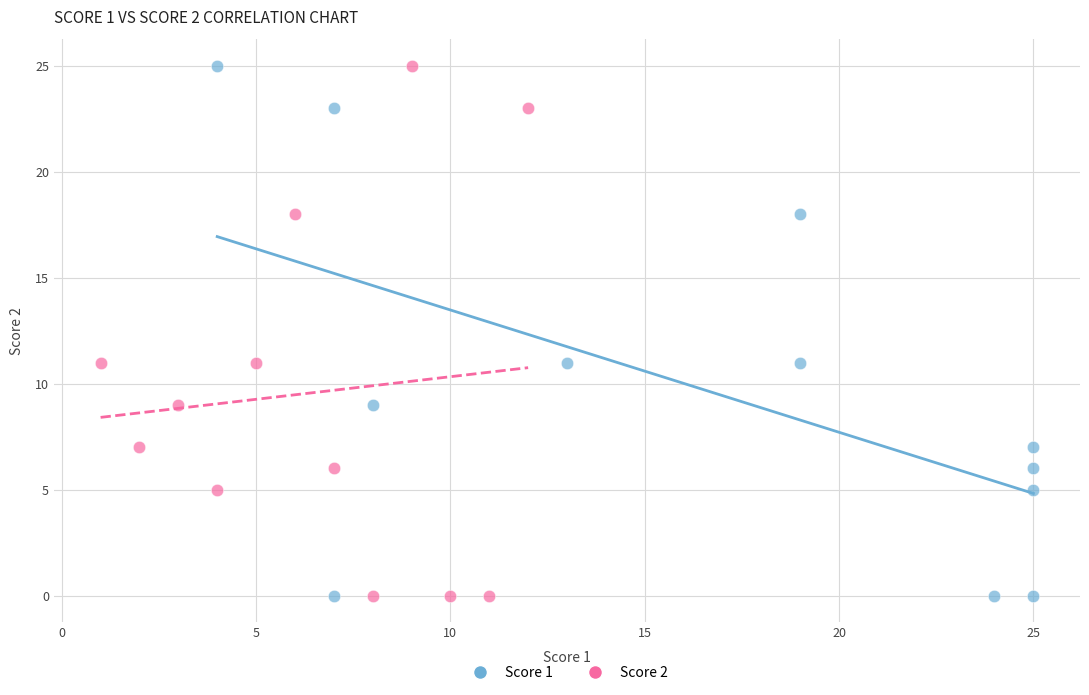

What are all the series names shown in the legend?

Score 1, Score 2